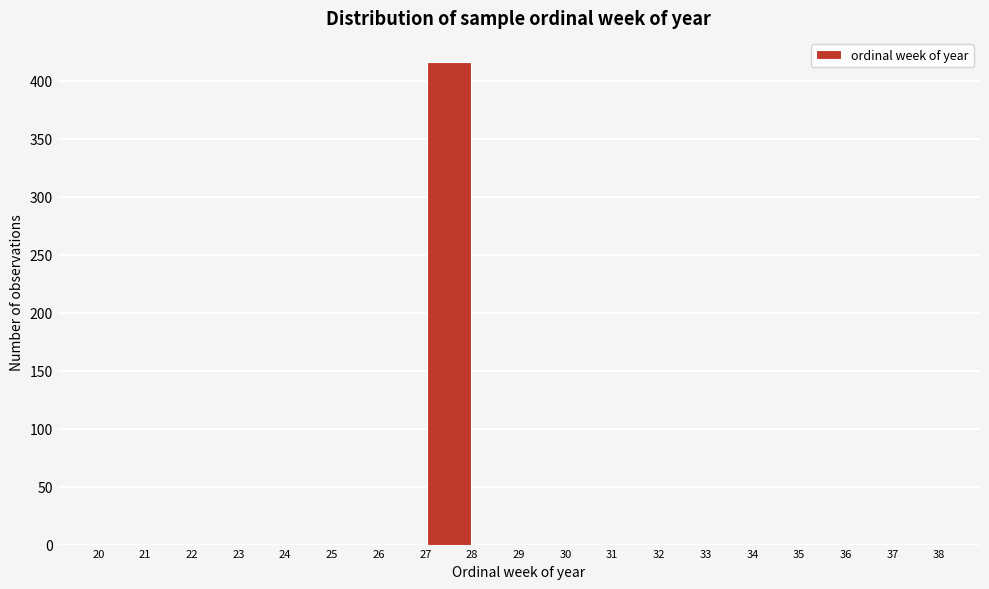

How tall is the bar that spans 27 to 28 on the x-axis? The values are not printed on the chart, so give them approximately, as read against the axis.

415